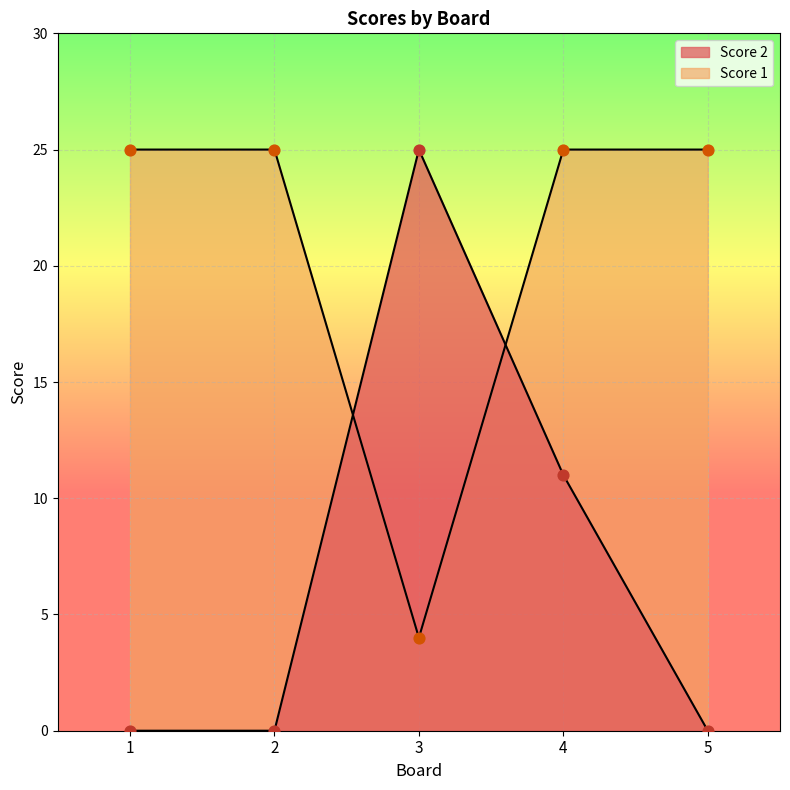

At how many categories does at least one series exceed 1?

5